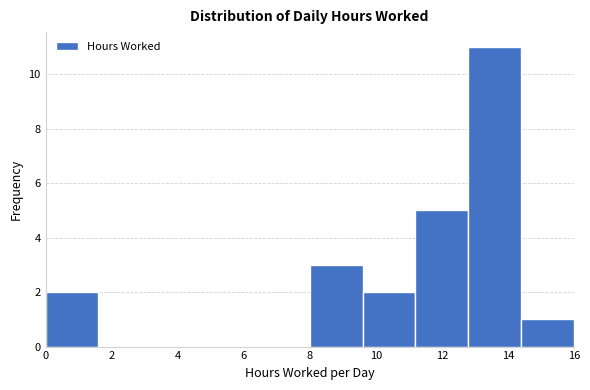

Reading left to right, list every bar in this chart as the range it spans on the x-axis followed by its height. The values are not printed on the chart, so give them approximately, as read against the axis.

0.0 to 1.6: 2
1.6 to 3.2: 0
3.2 to 4.8: 0
4.8 to 6.4: 0
6.4 to 8.0: 0
8.0 to 9.6: 3
9.6 to 11.2: 2
11.2 to 12.8: 5
12.8 to 14.4: 11
14.4 to 16.0: 1